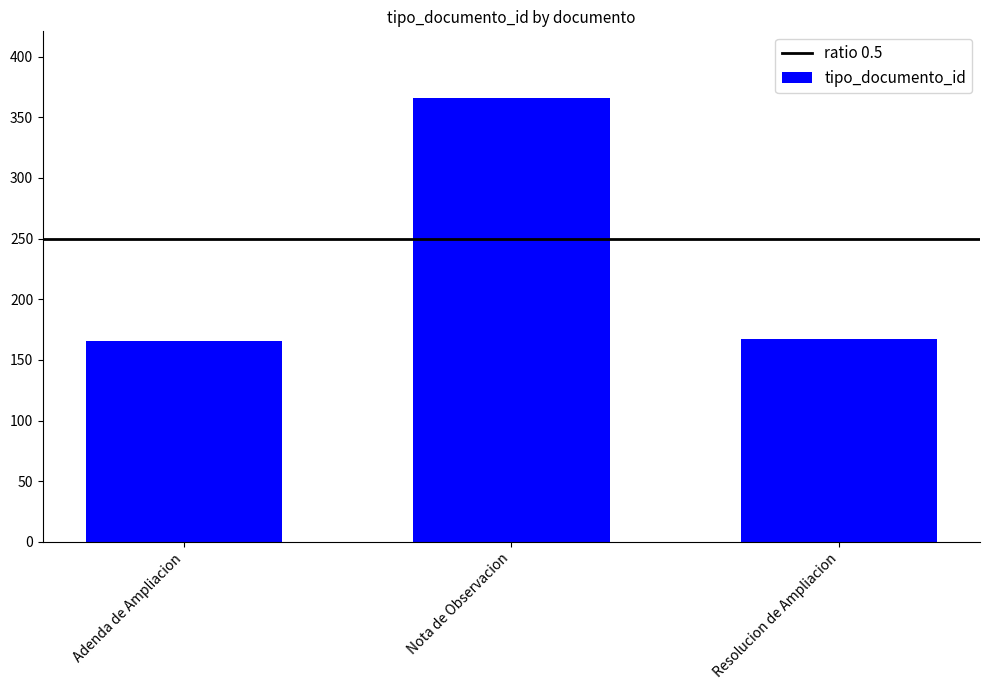

Approximately how many times larger is the value at Adenda de Ampliacion compared to Resolucion de Ampliacion?

1.0